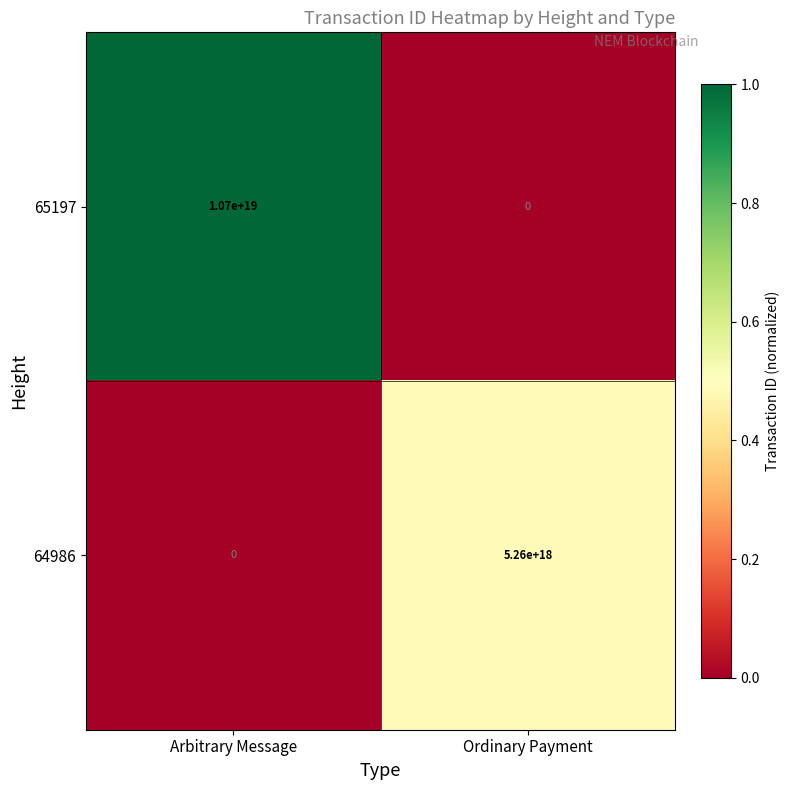

Which series changed the most between Arbitrary Message and Ordinary Payment?

65197